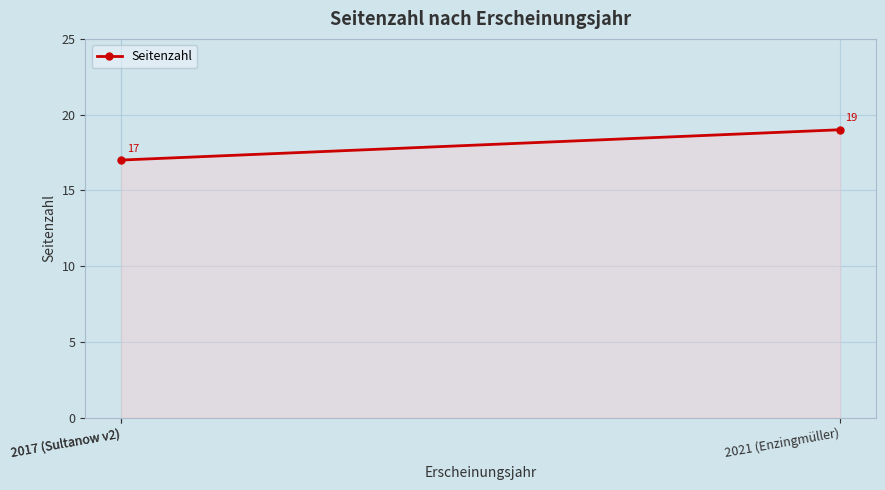

Where does the data first go above 17?

2021 (Enzingmüller)